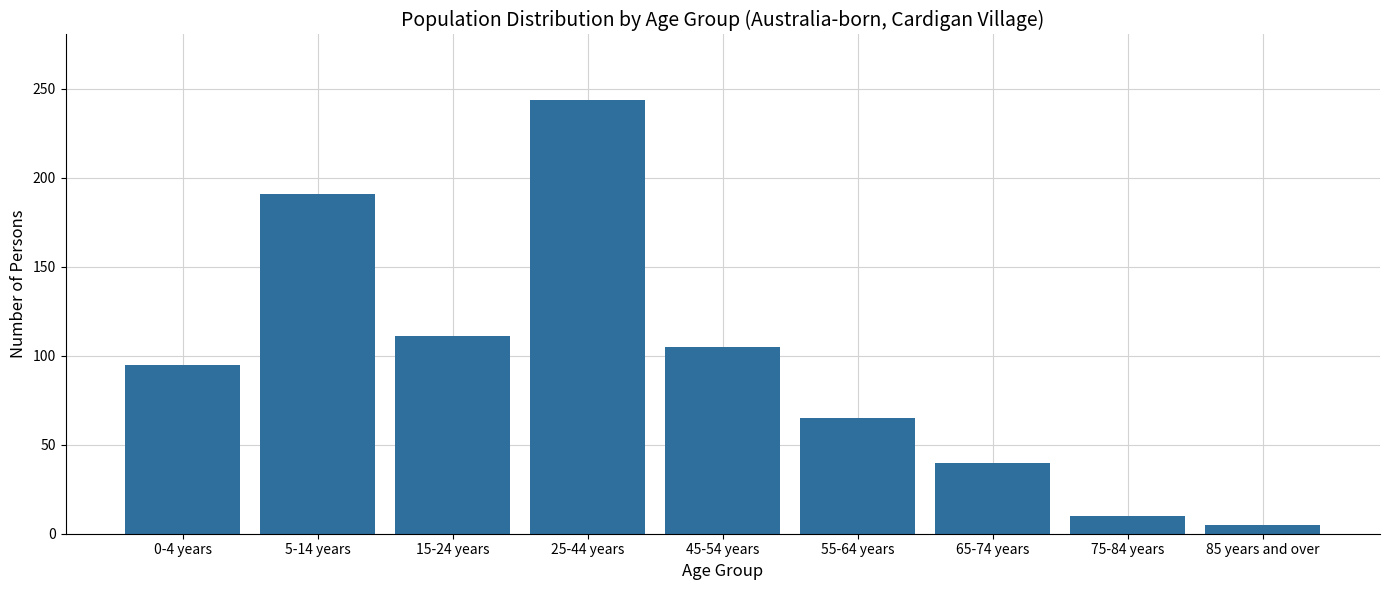

Reading right to left, what are all the values shown in this chart?

5	10	40	65	105	244	111	191	95